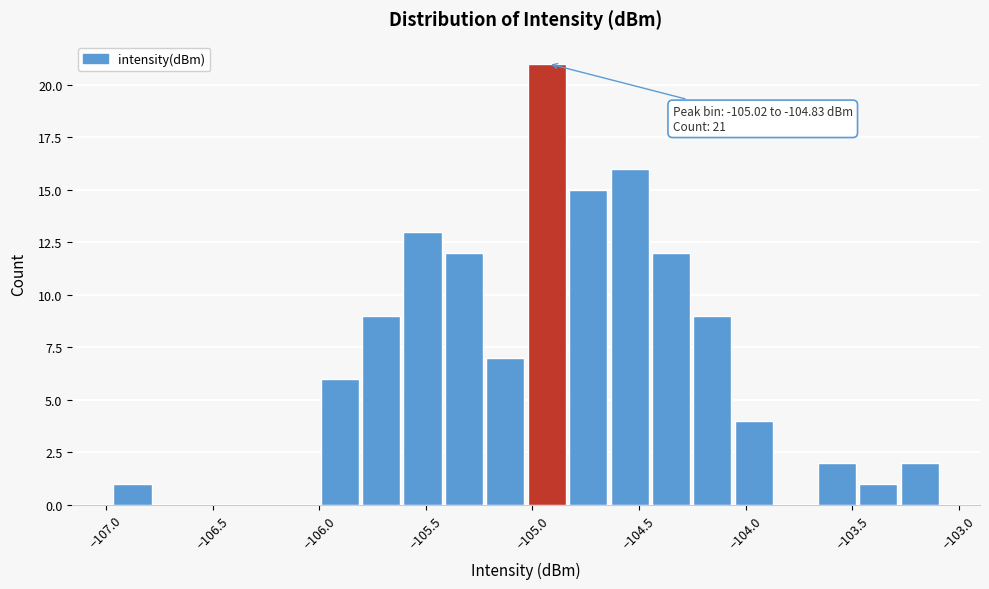

Around what value on the x-axis is the tallest bar? Give the approximate position of its centre, as read against the axis.

-104.95